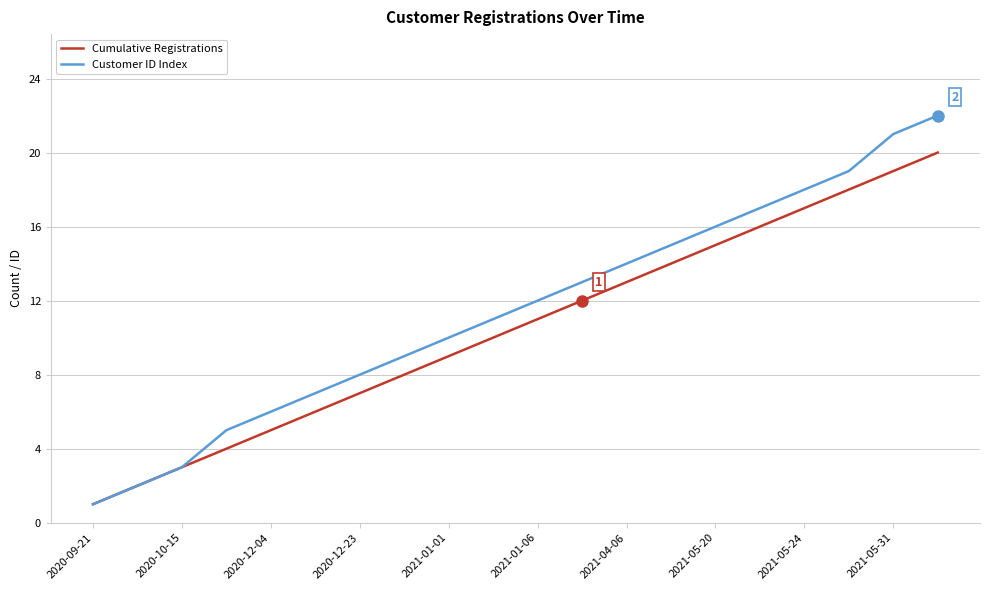

Which series has the widest spread of values?

Customer ID Index